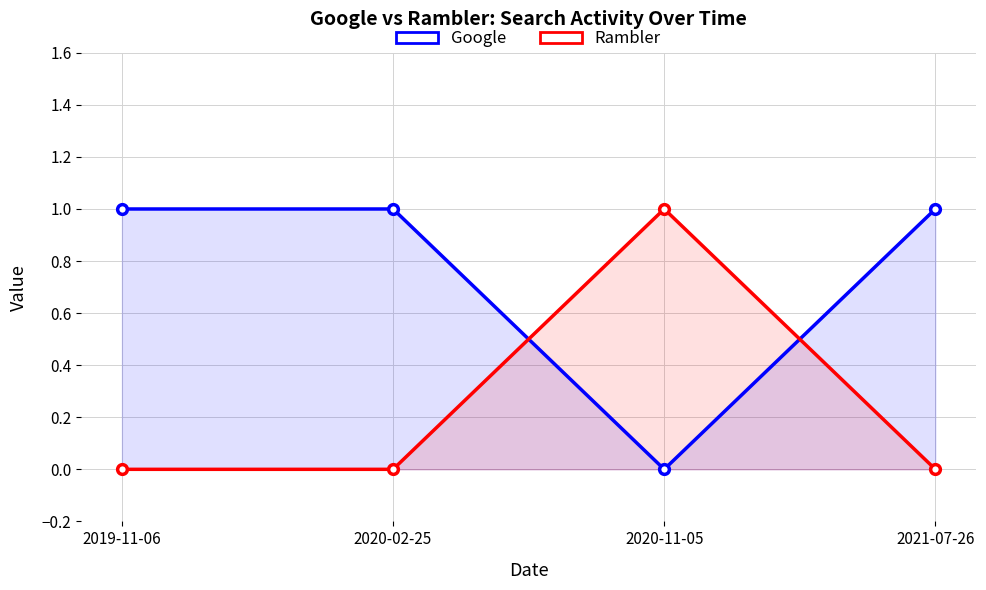

How many data points does each series have?

4